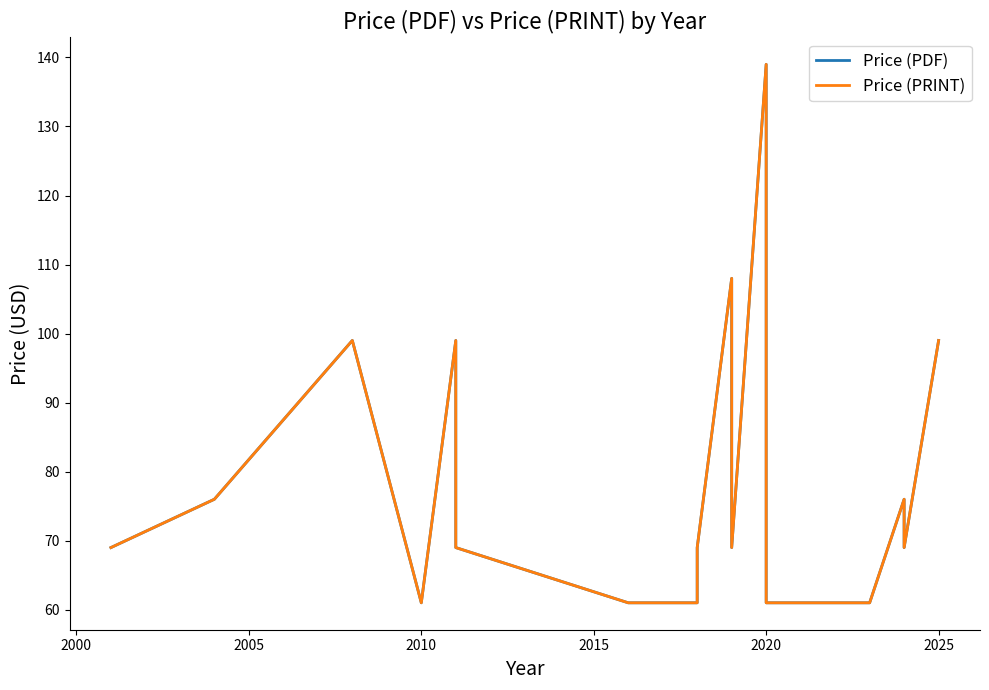

True or false: Price (PRINT) and Price (PDF) cross at least once.

False